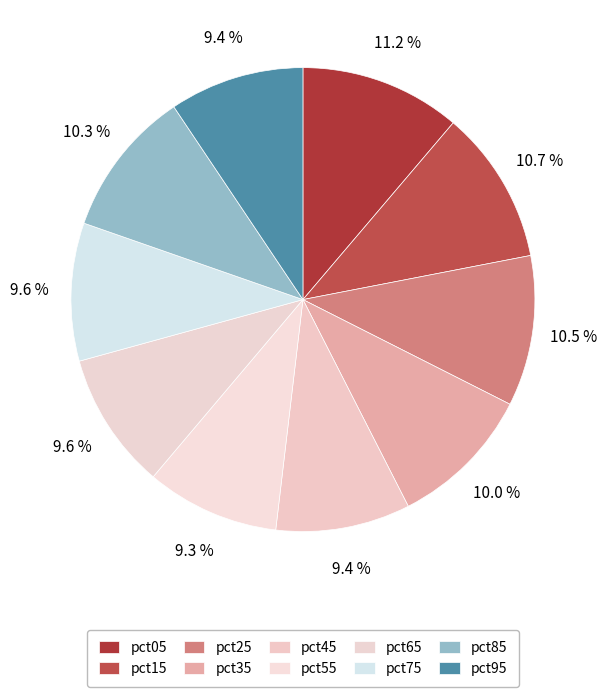

Which slice is the smallest?

pct55